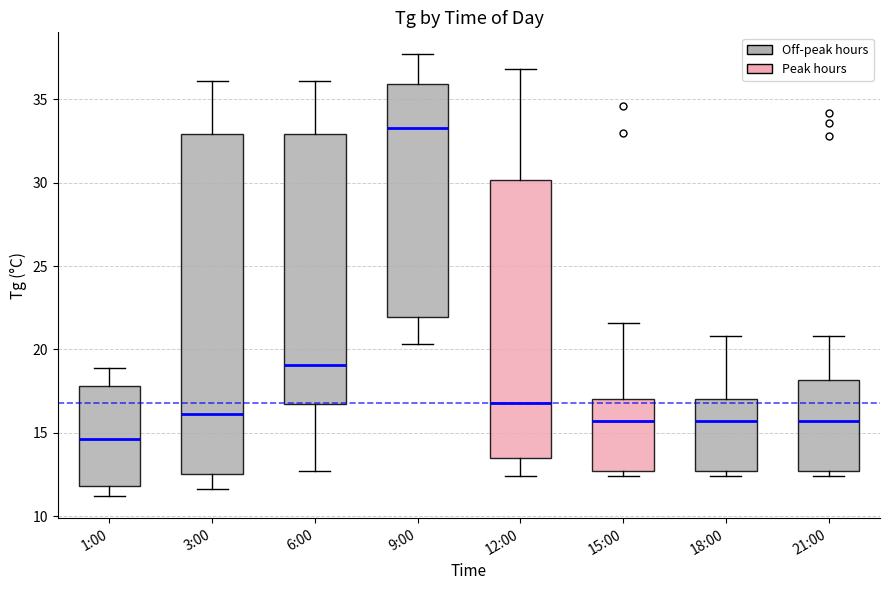

Where does the upper whisker of the box for 15:00 end on the y-axis? The values are not printed on the chart, so give them approximately, as read against the axis.

21.5